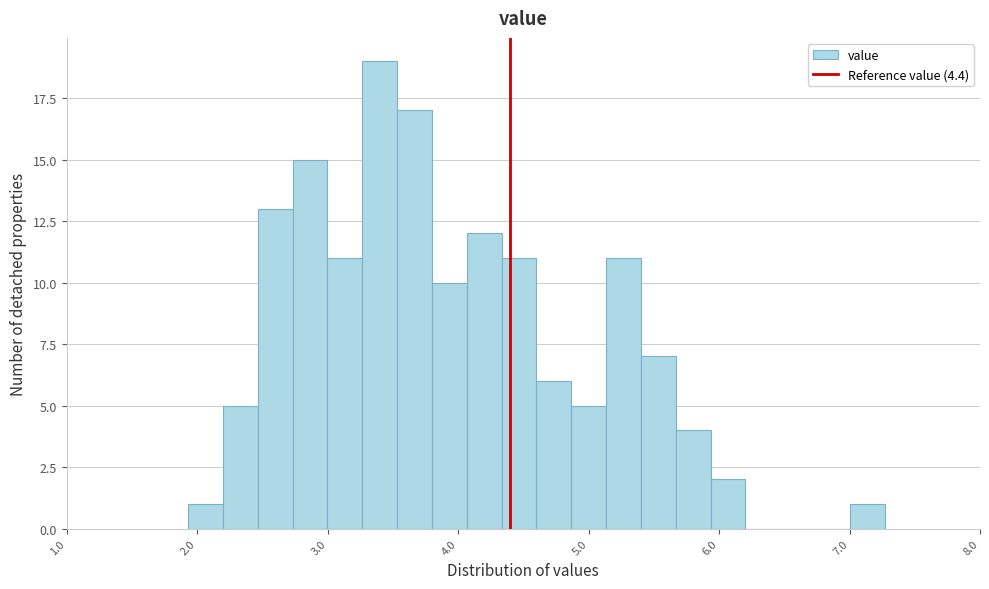

Around what value on the x-axis is the tallest bar? Give the approximate position of its centre, as read against the axis.

3.4